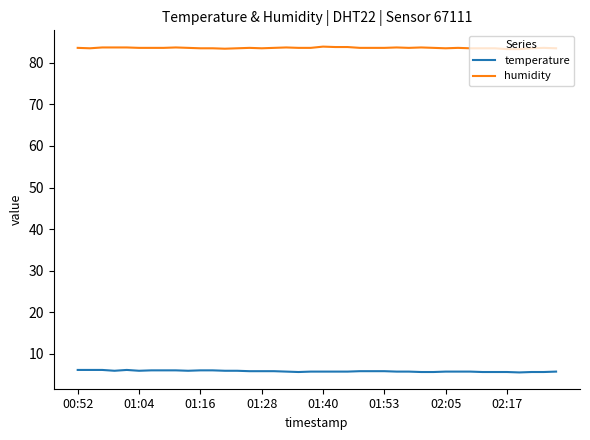

Rank the series by their average value, from lowest to highest.

temperature, humidity